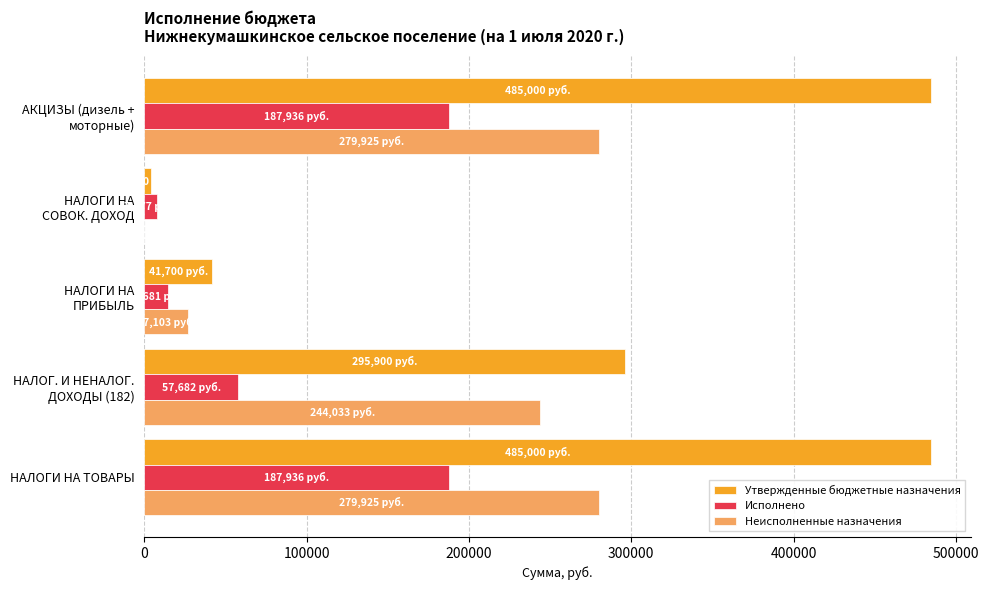

True or false: Неисполненные назначения has a value of 279924.9 at НАЛОГИ НА ТОВАРЫ.

True